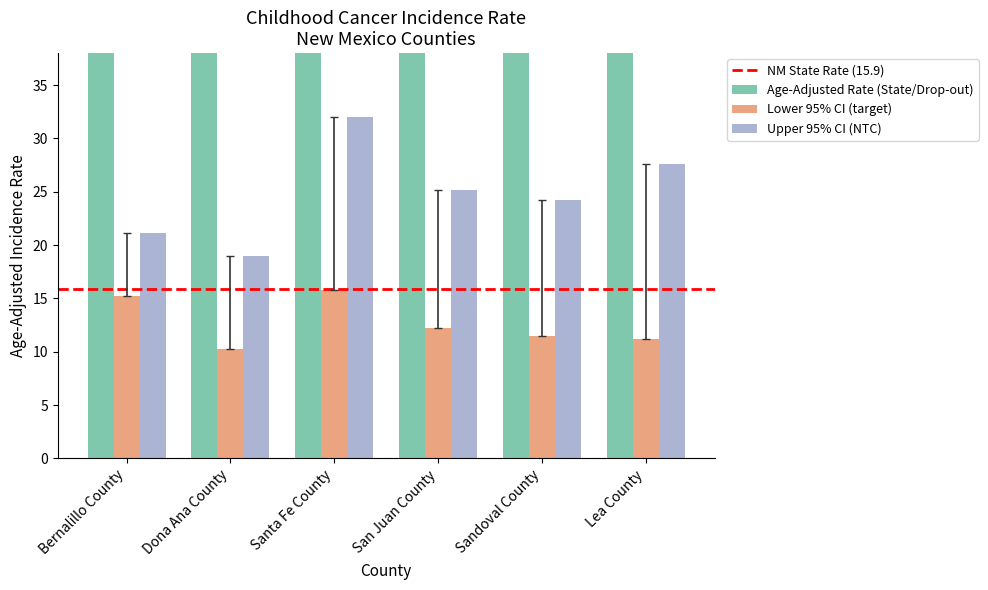

What value does the Age-Adjusted Rate (State/Drop-out) series have at San Juan County?

38.0